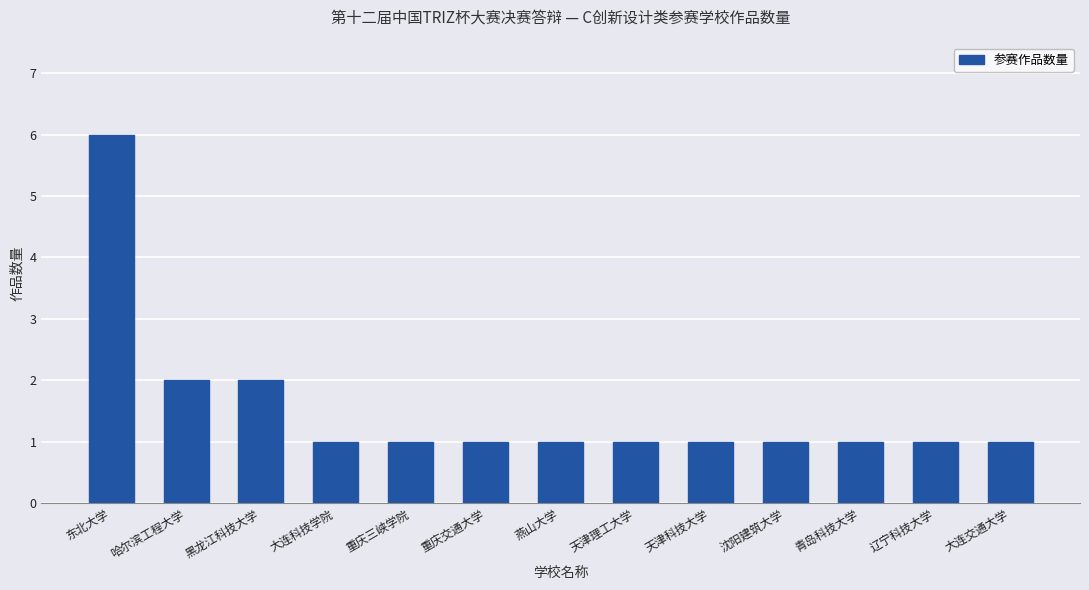

What is the ratio of the value at 重庆交通大学 to the value at 燕山大学?

1.0